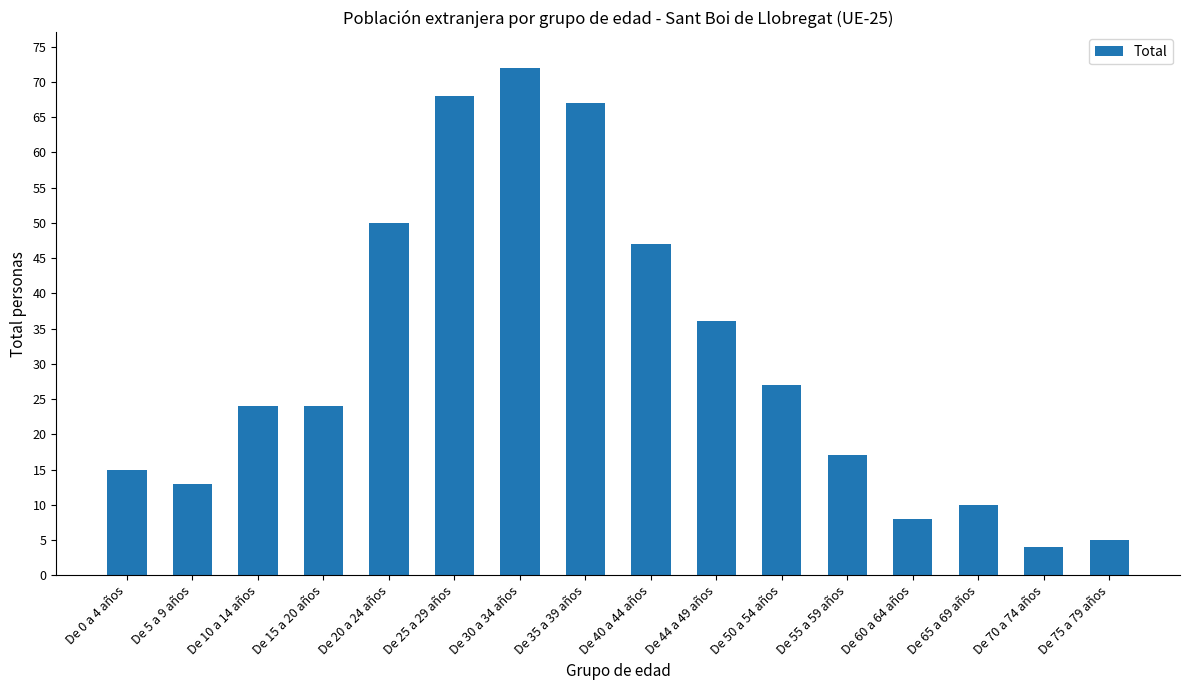

Reading left to right, transcribe all the data shown in this chart.

15	13	24	24	50	68	72	67	47	36	27	17	8	10	4	5